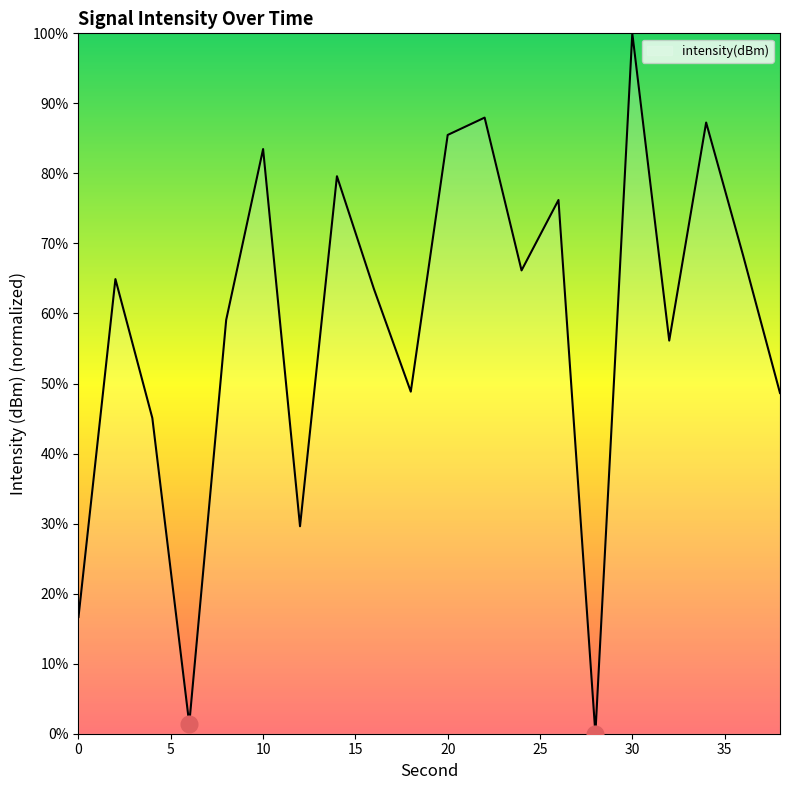

What is the difference between the maximum and minimum values?

100.0